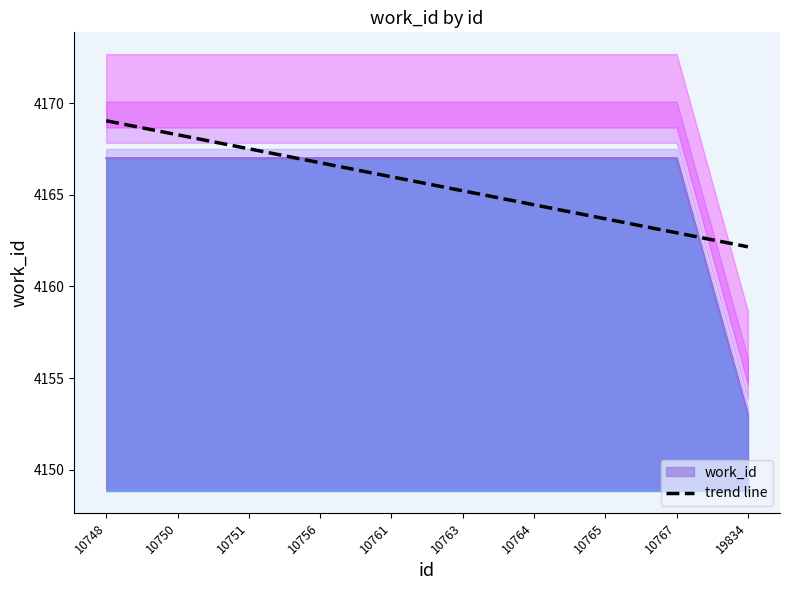

Rank the categories by value from highest to lowest.

10748, 10750, 10751, 10756, 10761, 10763, 10764, 10765, 10767, 19834